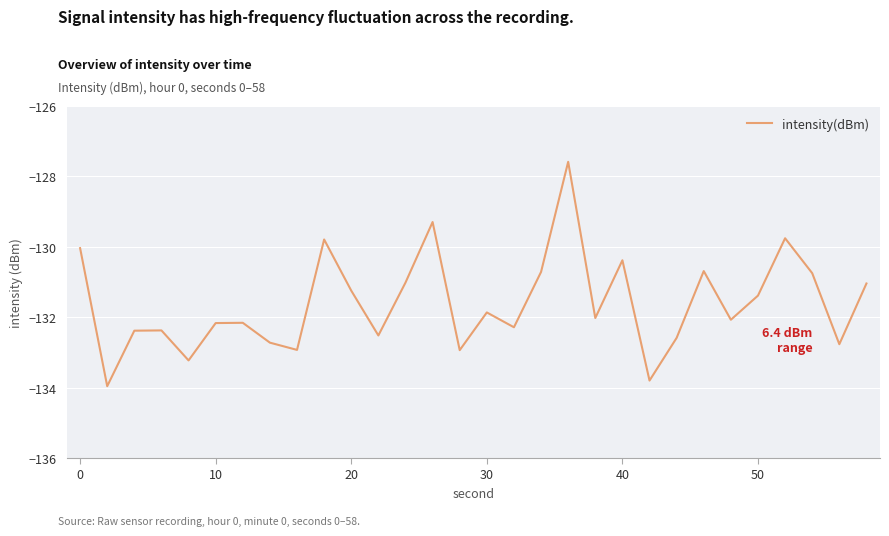

What is the difference between the maximum and minimum values?

6.4